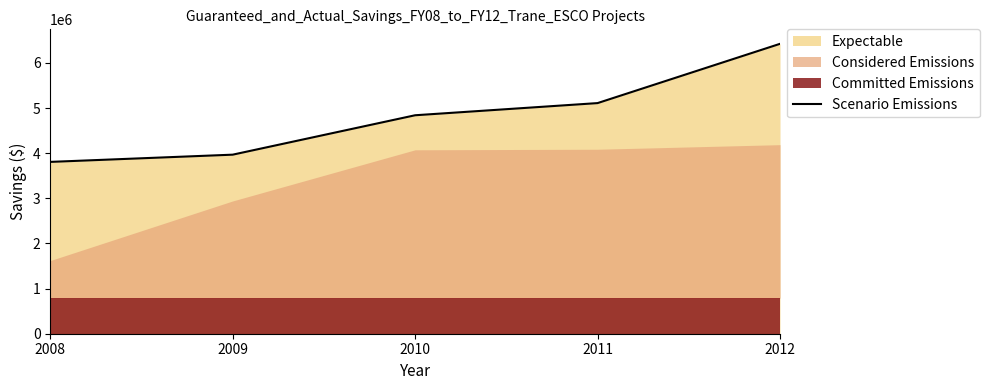

Reading left to right, transcribe all the data shown in this chart.

2008=3807953.5	2009=3968069.5	2010=4841476.5	2011=5110967.5	2012=6424506.5